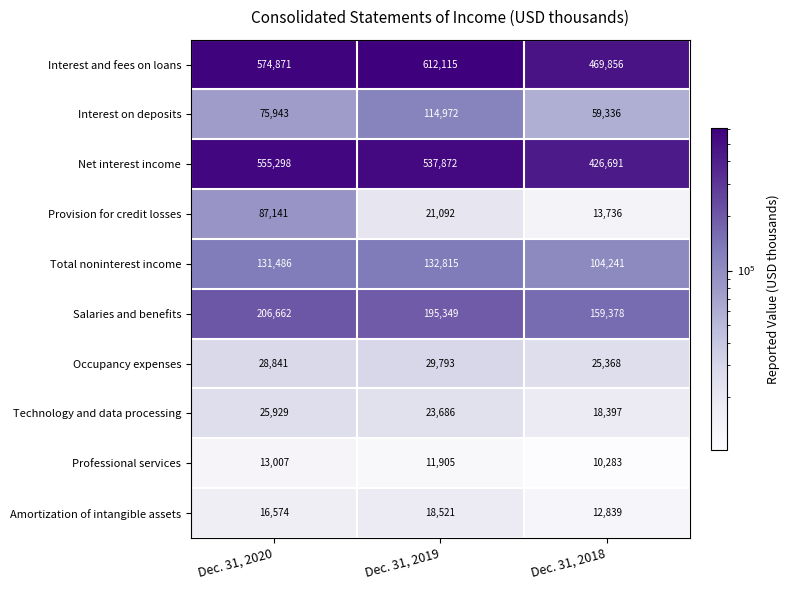

What is the maximum value shown in the chart?

612115